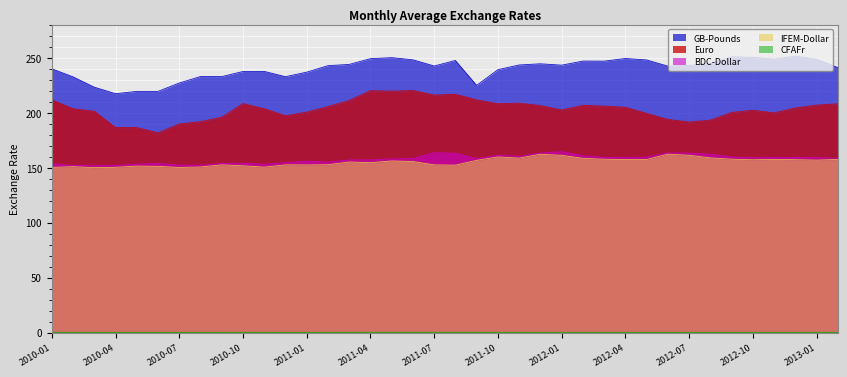

List the series in order of their peak value, highest first.

GB-Pounds, Euro, BDC-Dollar, IFEM-Dollar, CFAFr